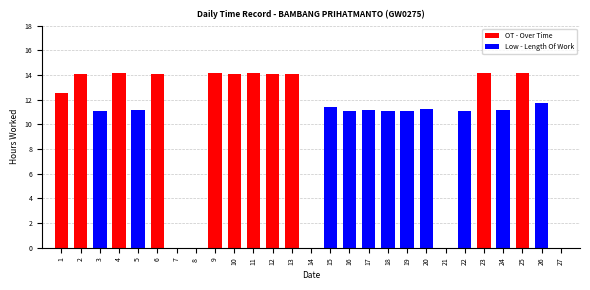

Where does the data first go above 11?

1